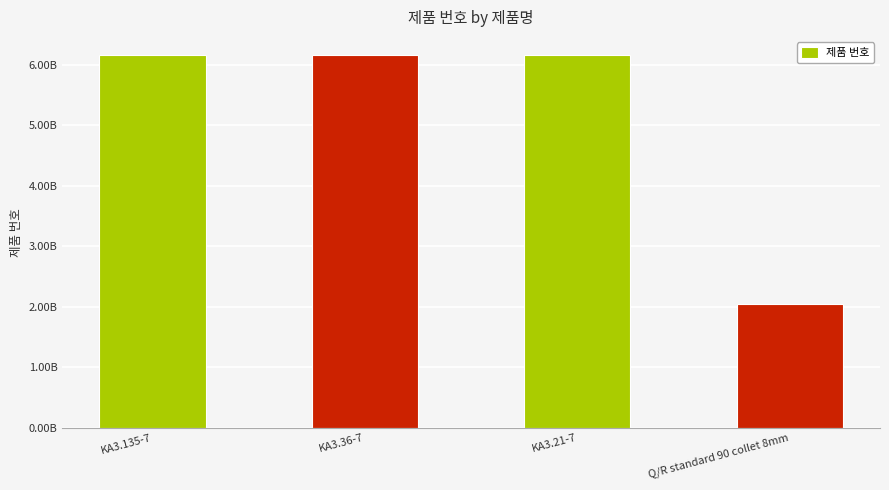

Does the chart contain any negative values?

No